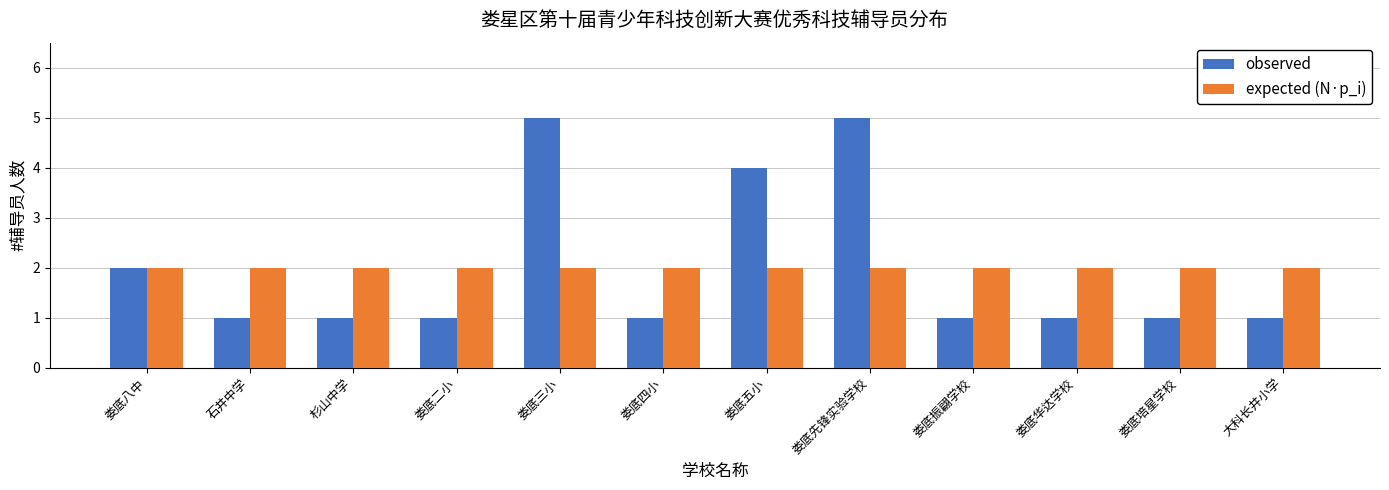

Which series has the widest spread of values?

observed